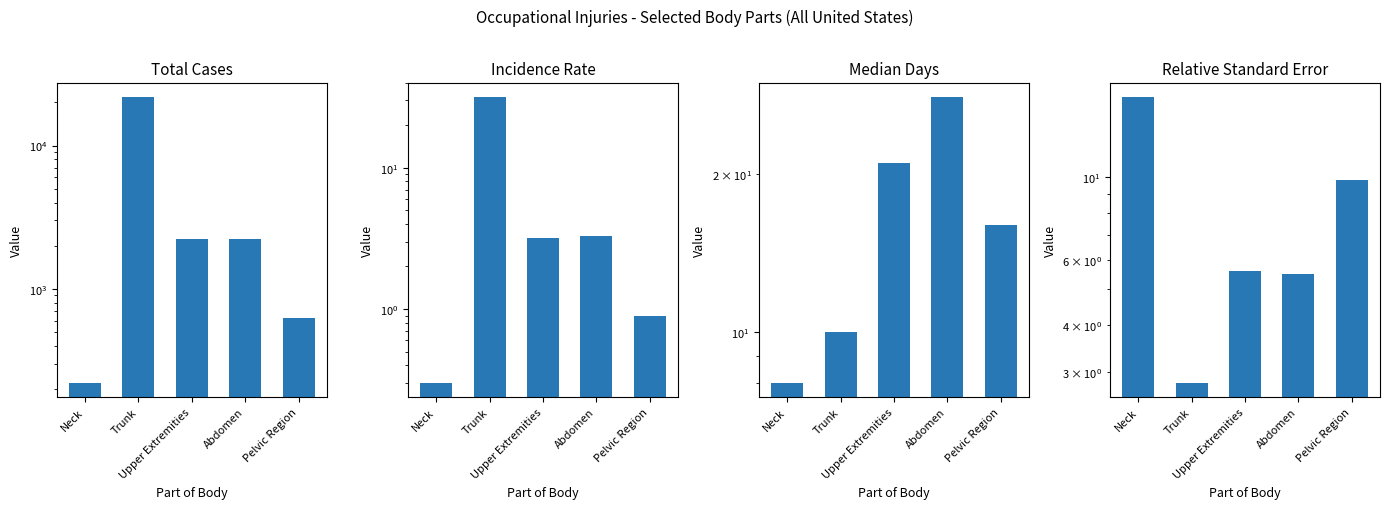

Rank the series at Abdomen from highest to lowest value.

Total Cases, Median Days, Relative Standard Error, Incidence Rate